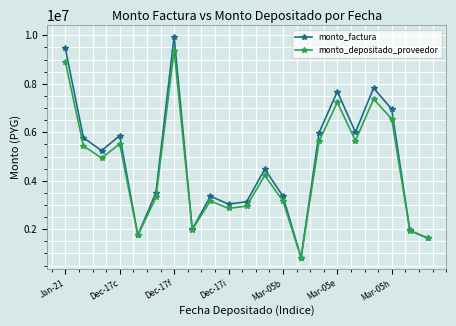

Is this an area chart (filled region under the line)?

No